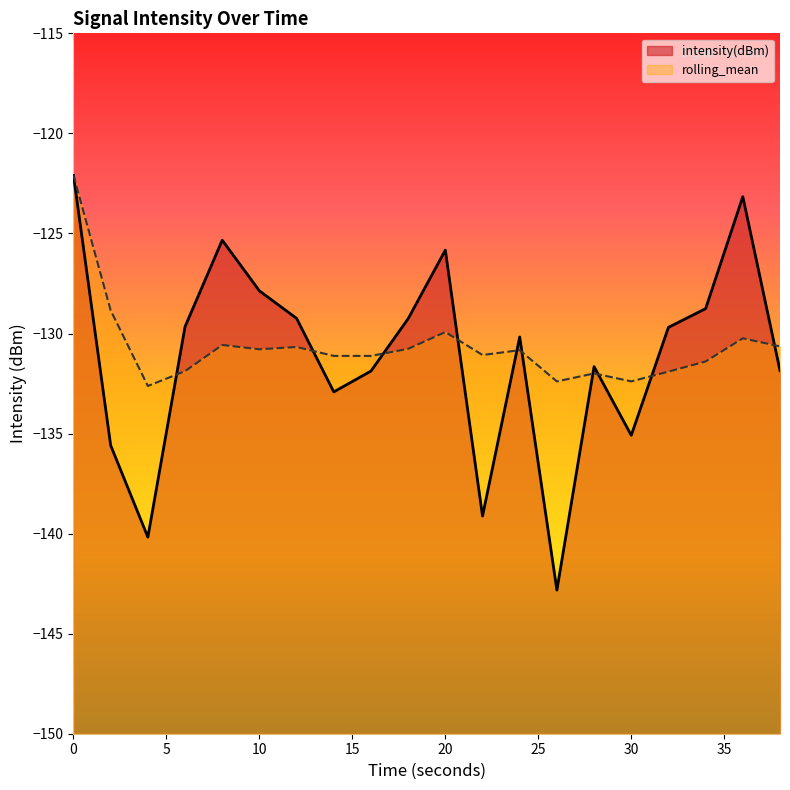

After their last crossing, which series has the higher values: rolling_mean or intensity(dBm)?

rolling_mean